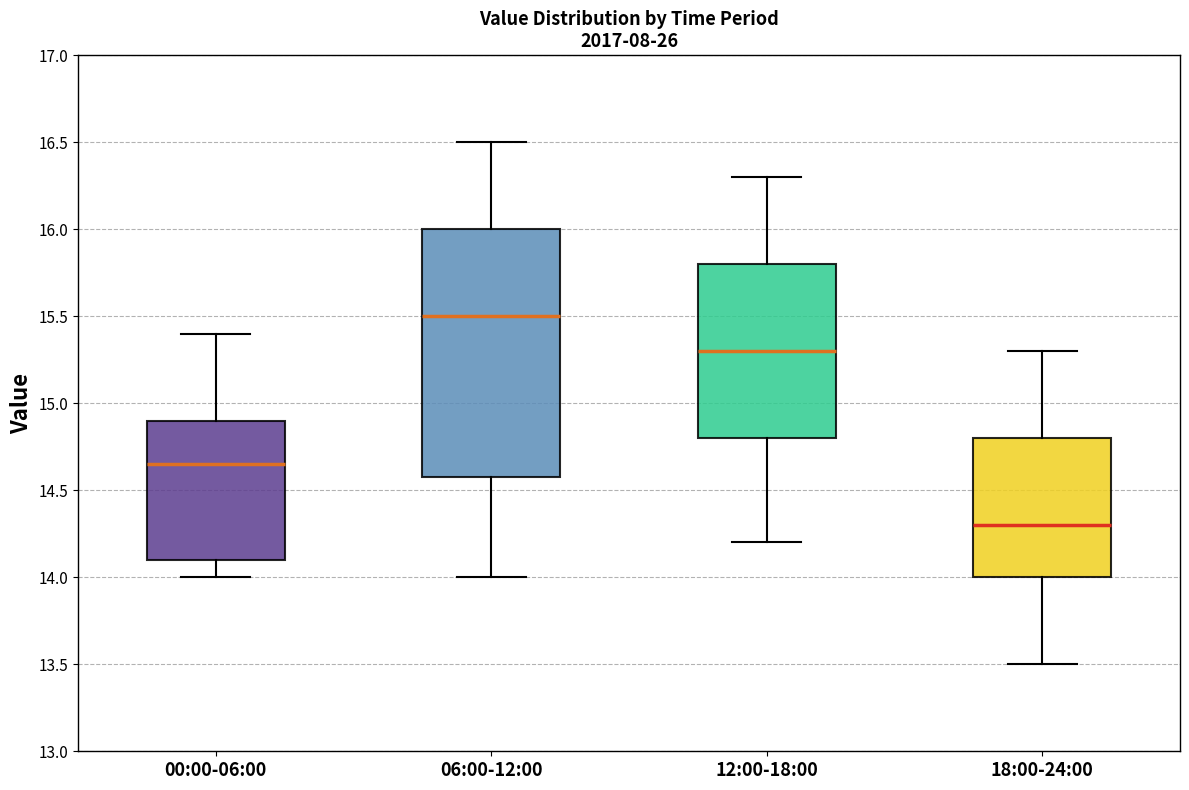

Reading left to right, transcribe this box plot: for each box, give where its median line is, the range the box spans, and where its two whiskers end, as read against the y-axis. The values are not printed on the chart, so give them approximately, as read against the axis.

00:00-06:00: median 14.65, box 14.10 to 14.90, whiskers 14.00 to 15.40
06:00-12:00: median 15.50, box 14.60 to 16.00, whiskers 14.00 to 16.50
12:00-18:00: median 15.30, box 14.80 to 15.80, whiskers 14.20 to 16.30
18:00-24:00: median 14.30, box 14.00 to 14.80, whiskers 13.50 to 15.30